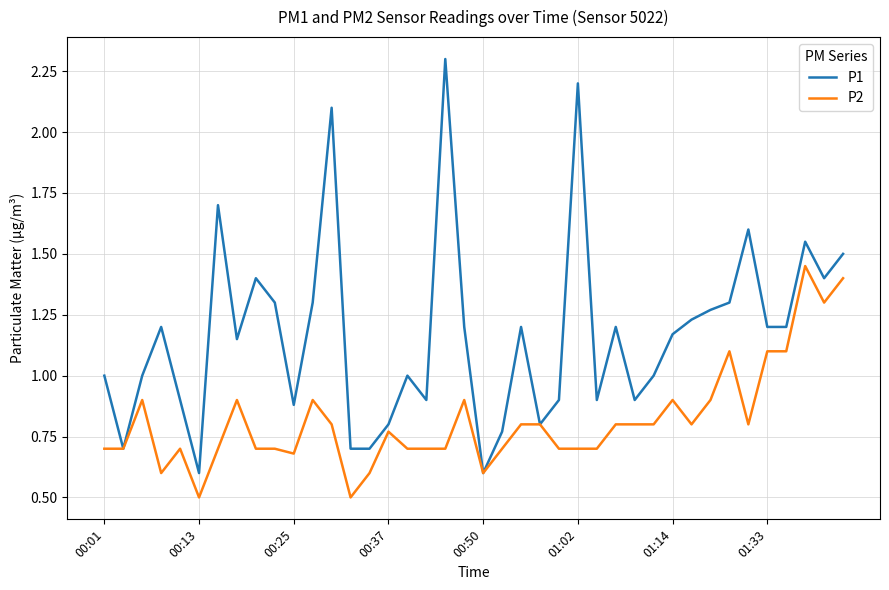

Which series has the widest spread of values?

P1